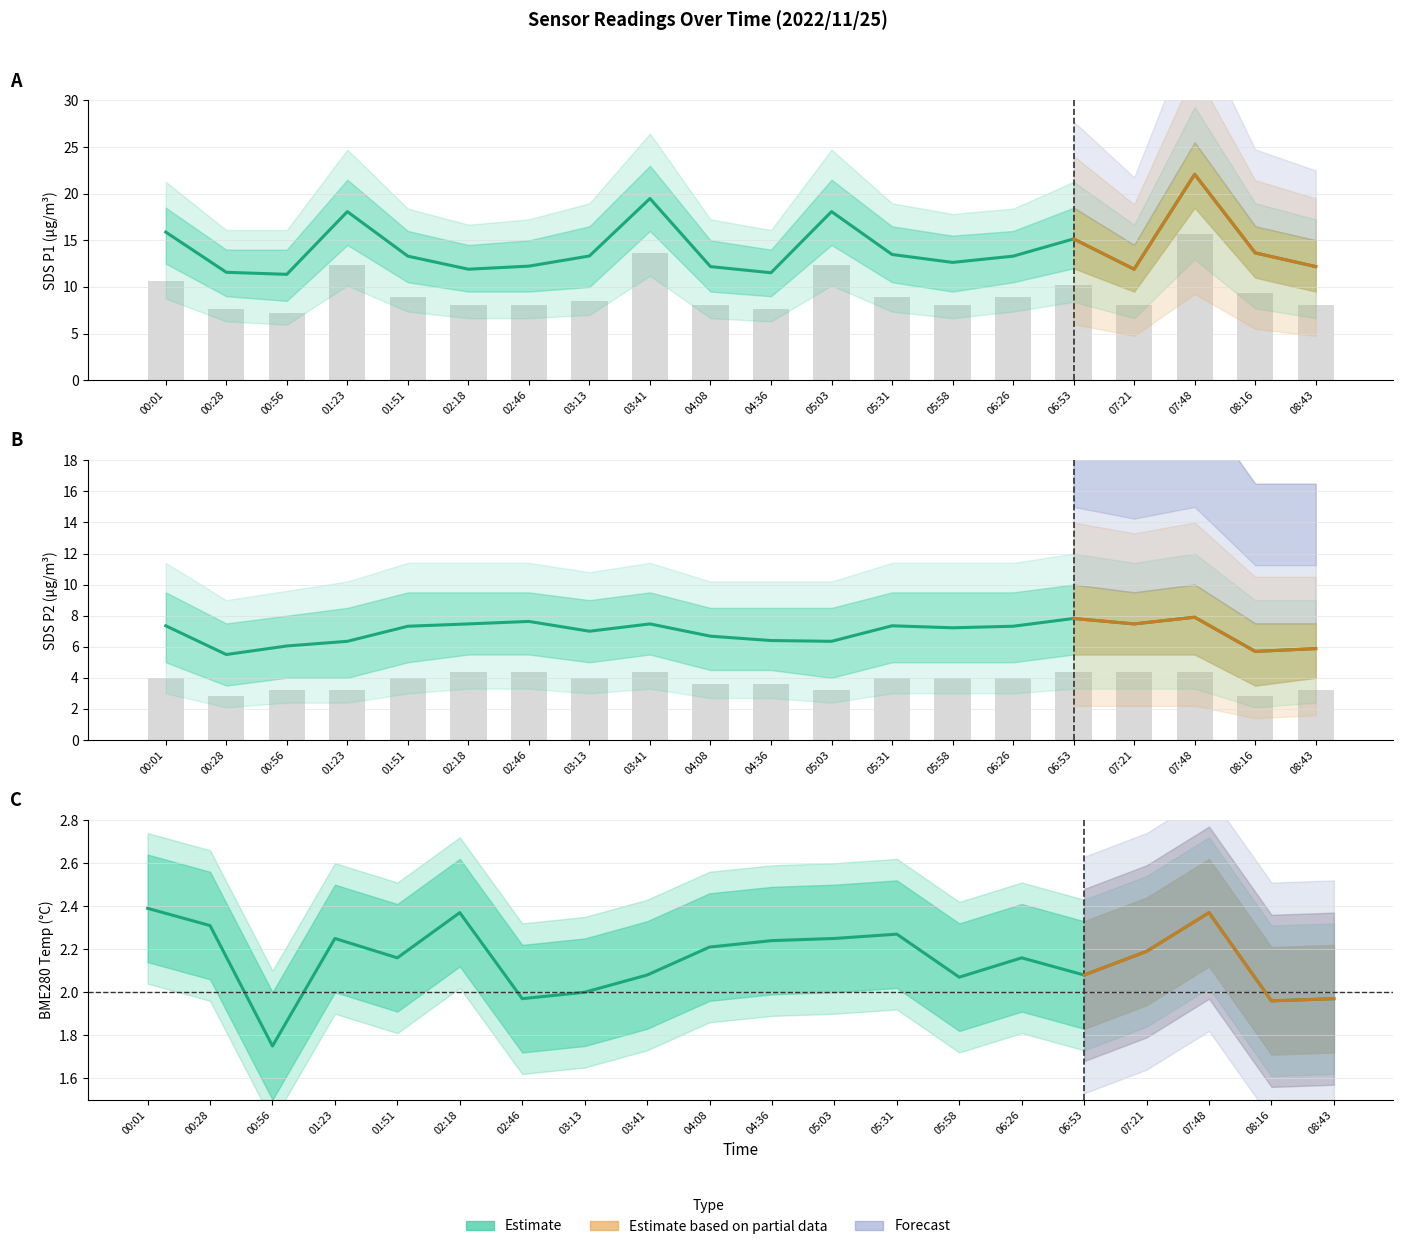

The value of SDS_P1 at 00:28 is 11.6. True or false?

True